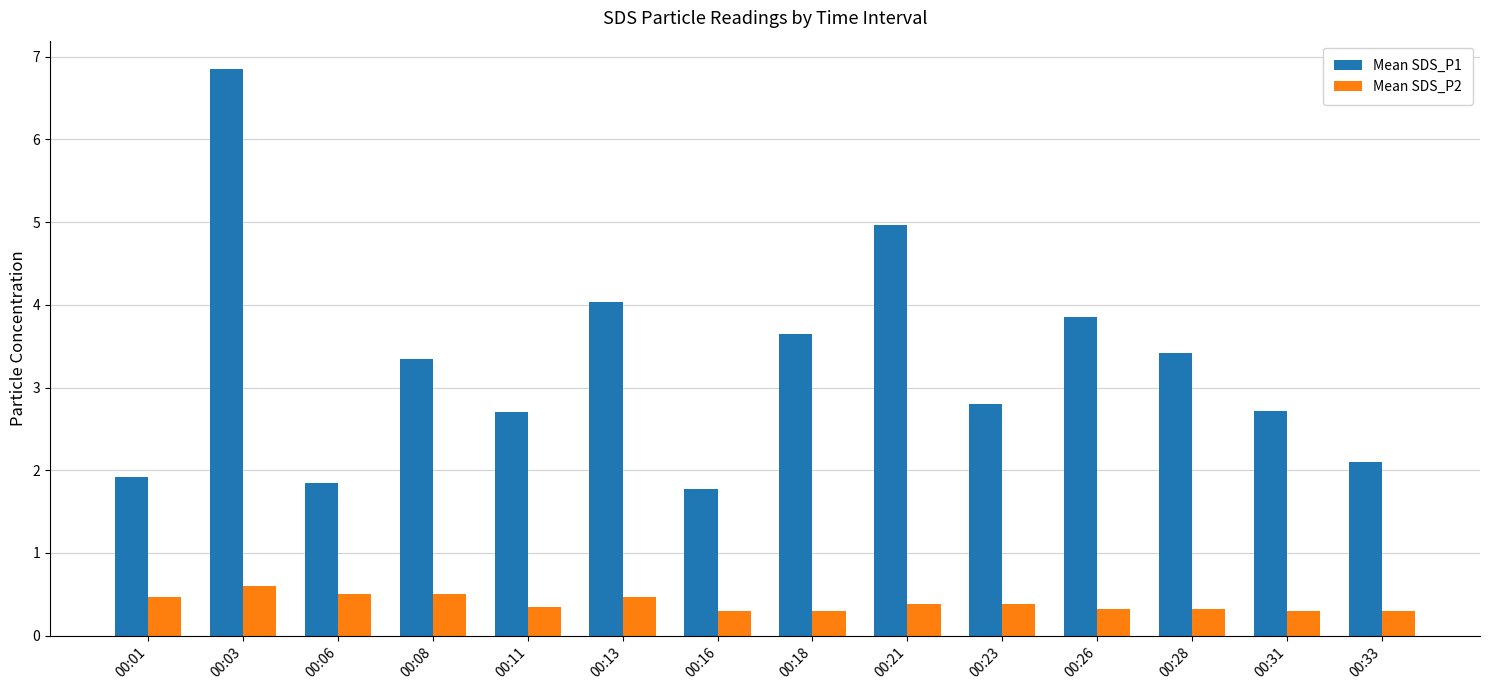

What is the difference between the Mean SDS_P2 values at 00:16 and 00:03?

0.3